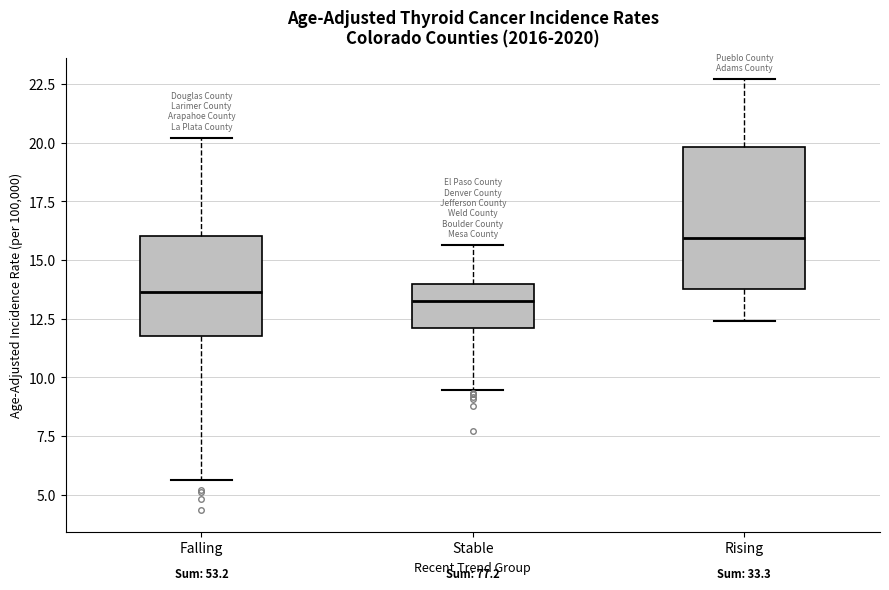

Reading left to right, transcribe this box plot: for each box, give where its median line is, the range the box spans, and where its two whiskers end, as read against the y-axis. The values are not printed on the chart, so give them approximately, as read against the axis.

Falling: median 13.5, box 12.0 to 16.0, whiskers 5.5 to 20.0
Stable: median 13.5, box 12.0 to 14.0, whiskers 9.5 to 15.5
Rising: median 16.0, box 14.0 to 20.0, whiskers 12.5 to 22.5